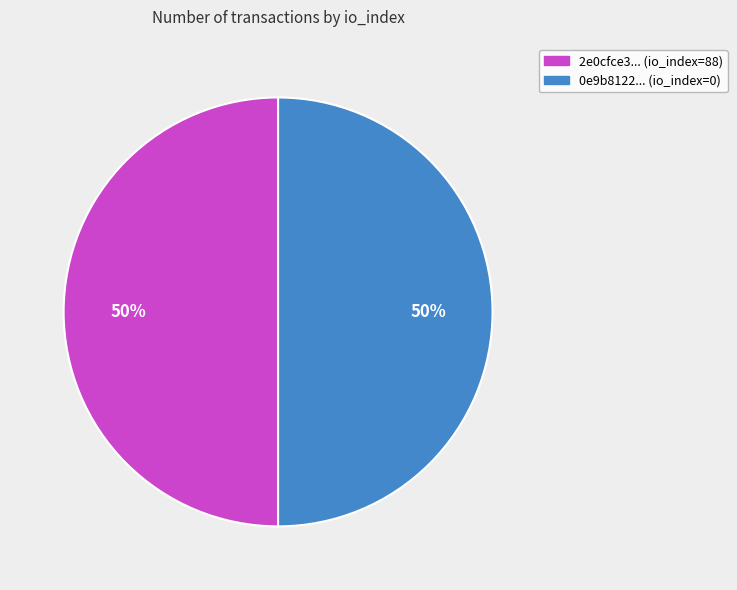

To the nearest percent, what is the average slice percentage?

50%